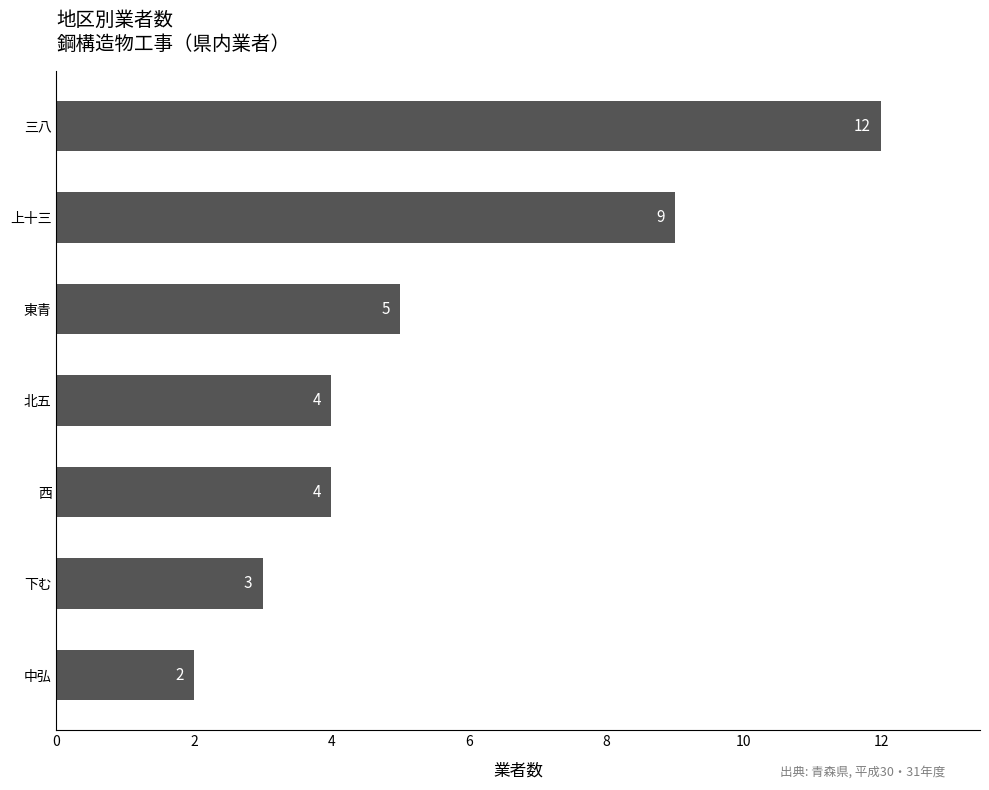

Approximately how many times larger is the value at 三八 compared to 東青?

2.4